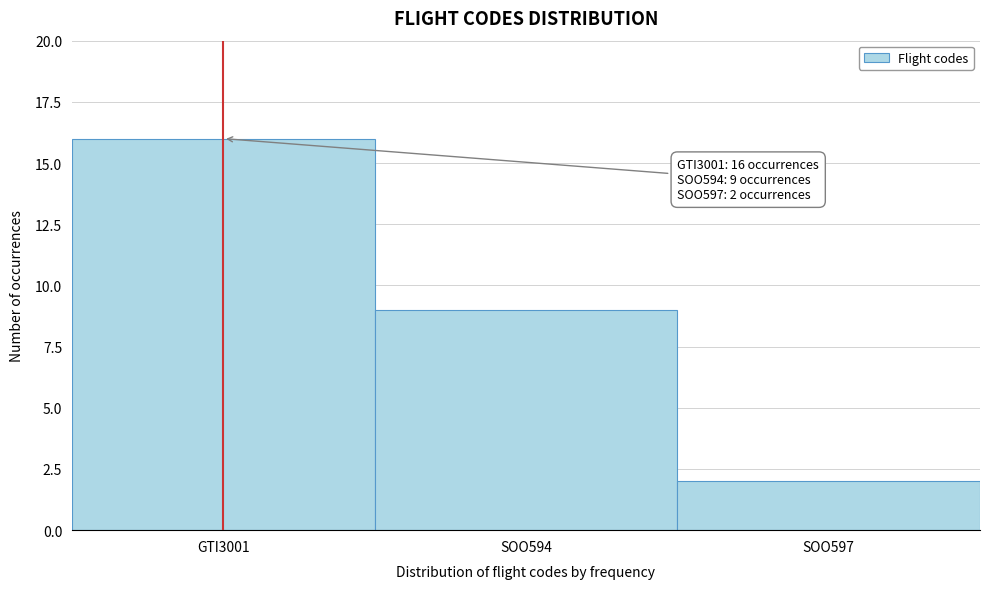

Reading right to left, extract all data points from this chart.

2	9	16